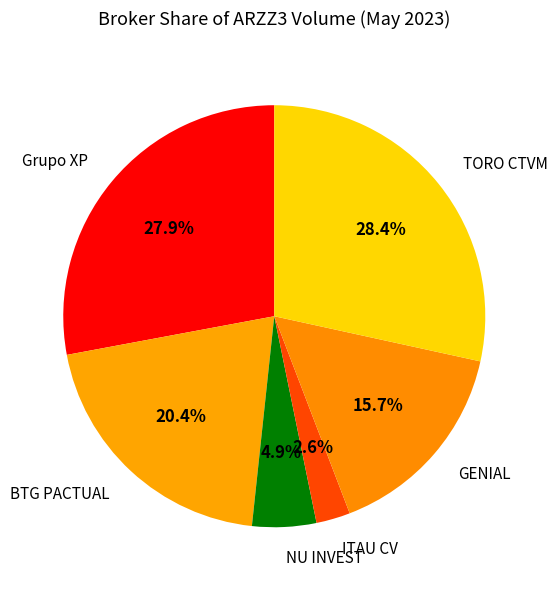

How much of the chart is everything except ITAU CV?

97.4%